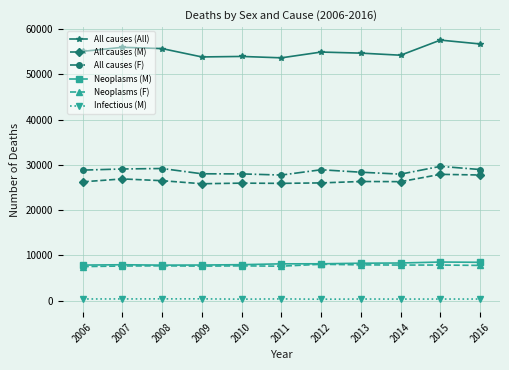

What is the value of the Neoplasms (M) point at the 6th from the left?

8125